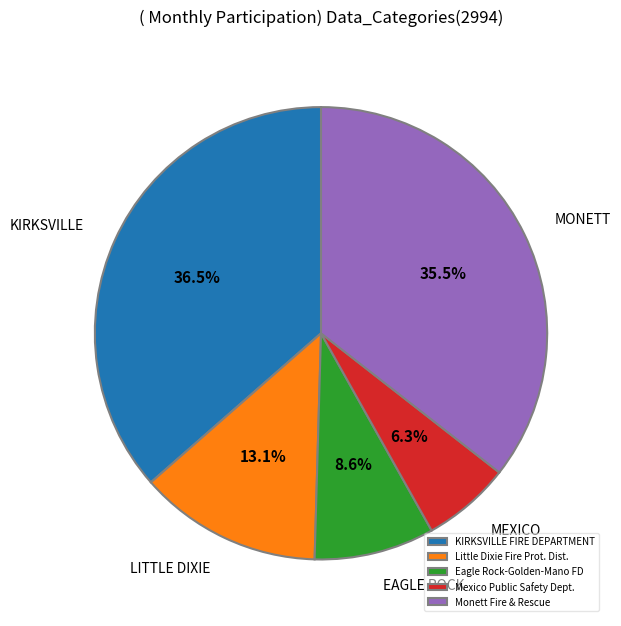

To the nearest percent, what is the difference between the largest and smallest slice percentages?

30%